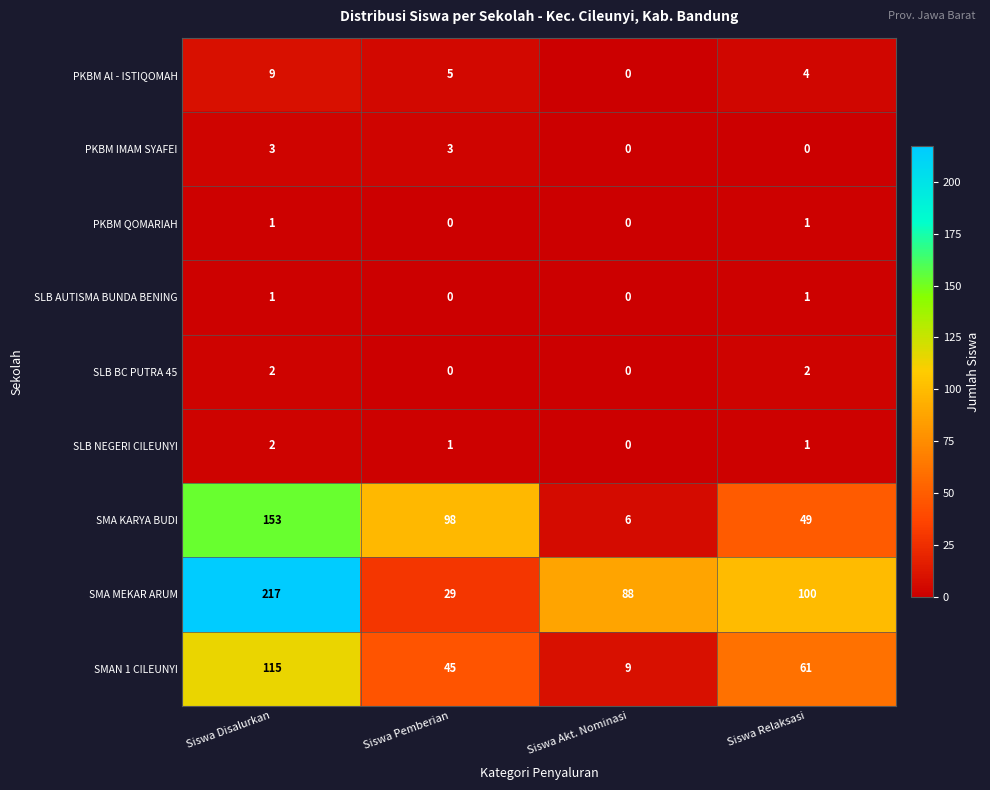

Which series changed the most between Siswa Disalurkan and Siswa Akt. Nominasi?

SMA KARYA BUDI